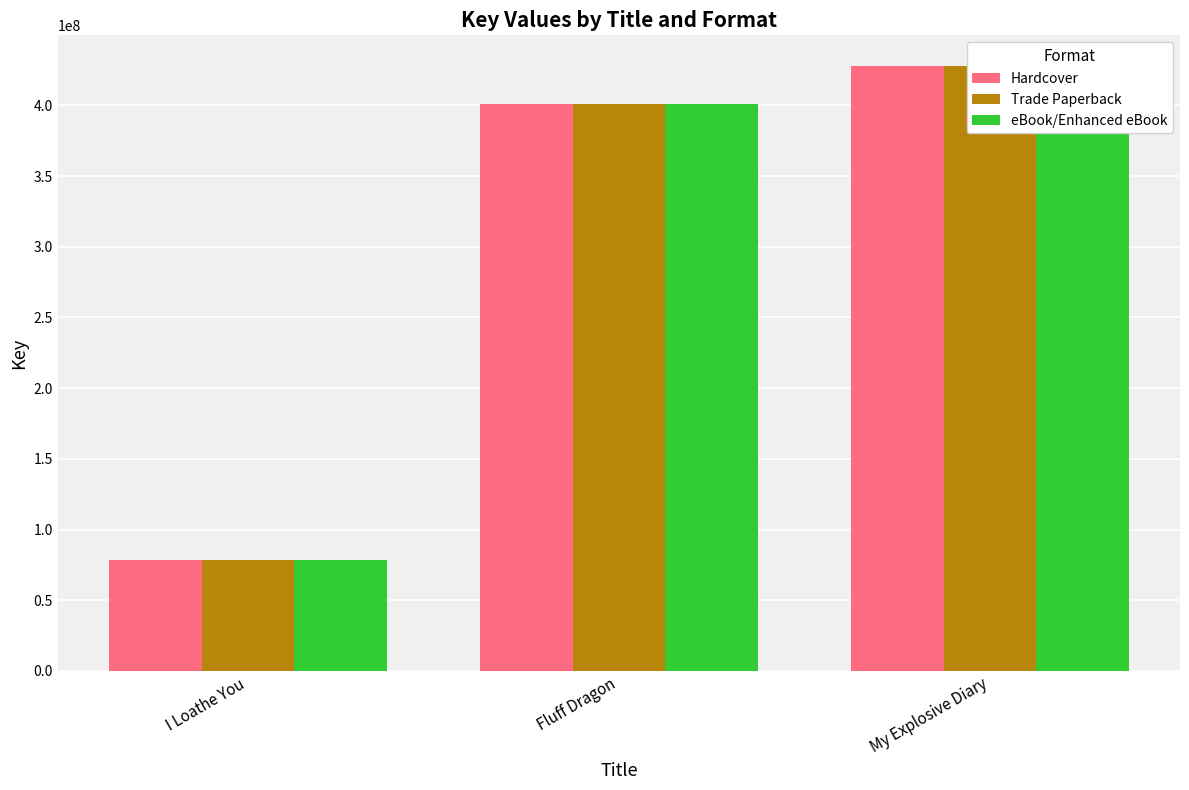

The Hardcover series shows 23974447 at I Loathe You. True or false?

False